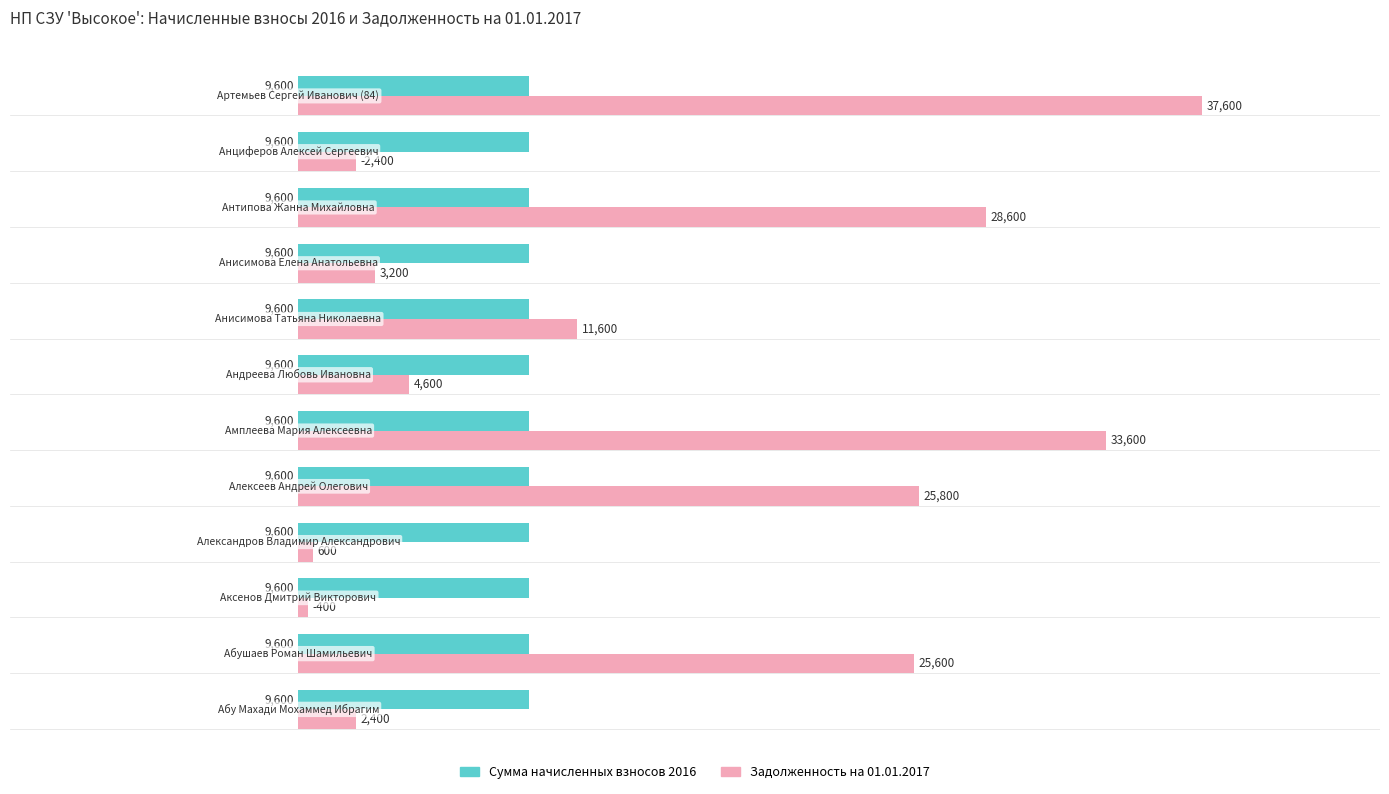

What is the minimum value for Сумма начисленных взносов 2016?

9600